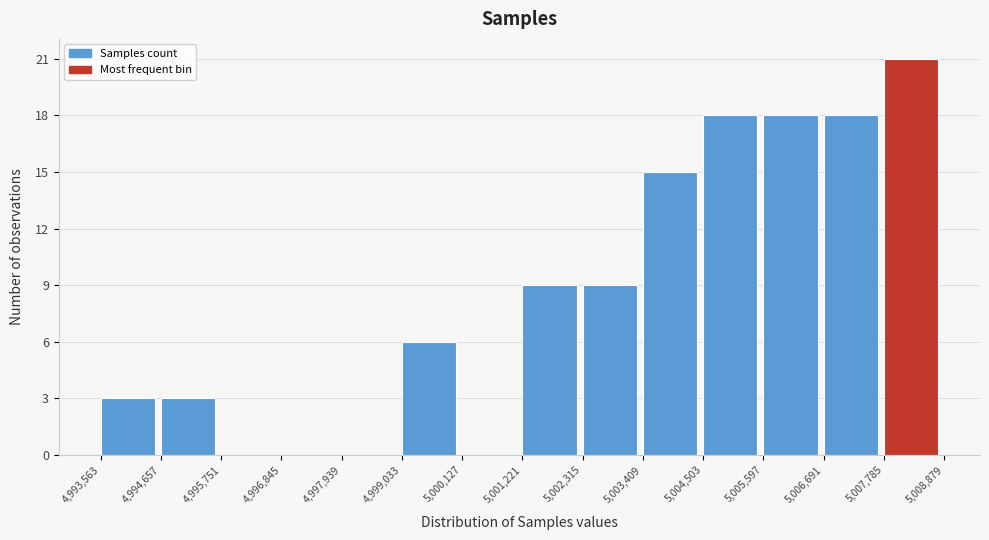

Reading left to right, transcribe this chart: for each bar, give the range it covers on the x-axis and its height. The values are not printed on the chart, so give them approximately, as read against the axis.

4,993,563 to 4,994,657: 3
4,994,657 to 4,995,751: 3
4,995,751 to 4,996,845: 0
4,996,845 to 4,997,939: 0
4,997,939 to 4,999,033: 0
4,999,033 to 5,000,127: 6
5,000,127 to 5,001,221: 0
5,001,221 to 5,002,315: 9
5,002,315 to 5,003,409: 9
5,003,409 to 5,004,503: 15
5,004,503 to 5,005,597: 18
5,005,597 to 5,006,691: 18
5,006,691 to 5,007,785: 18
5,007,785 to 5,008,879: 21